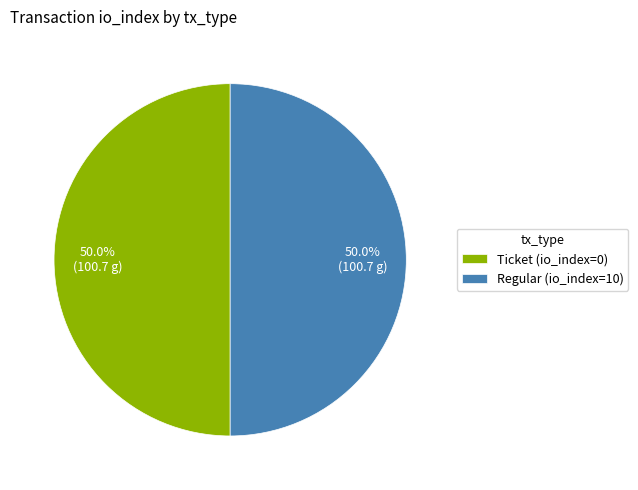

How many segments does this pie chart have?

2